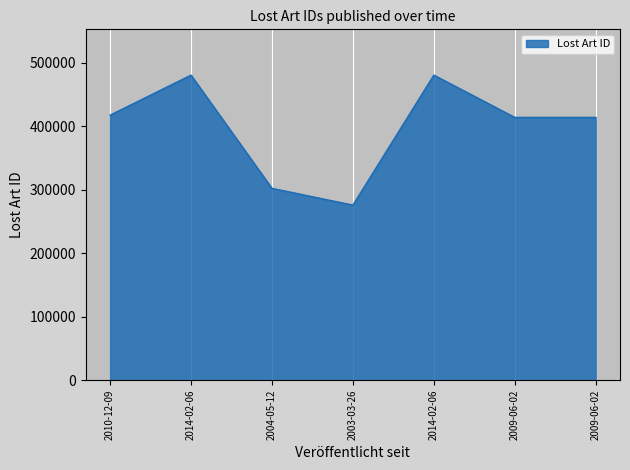

How many series are shown in this chart?

1